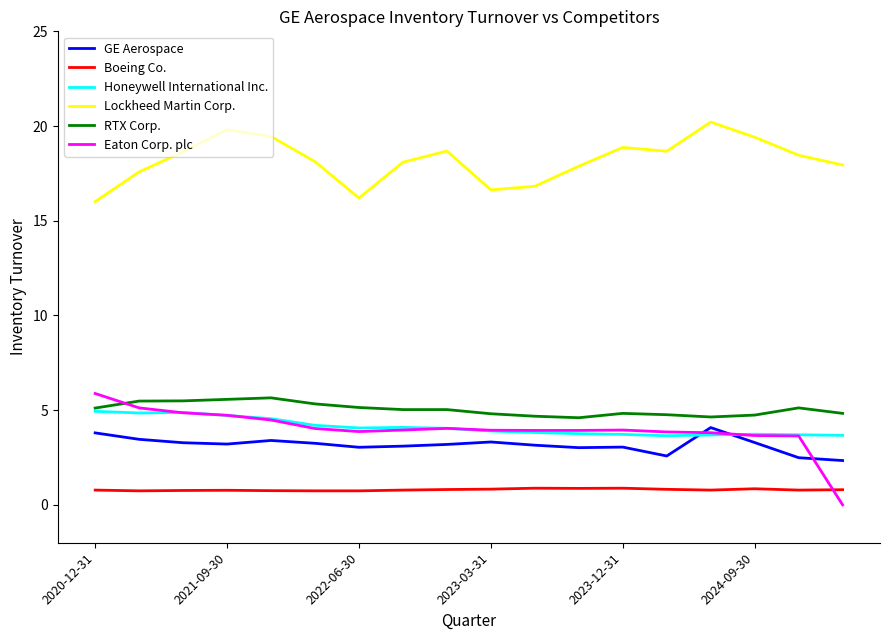

Does the chart have visible grid lines?

No